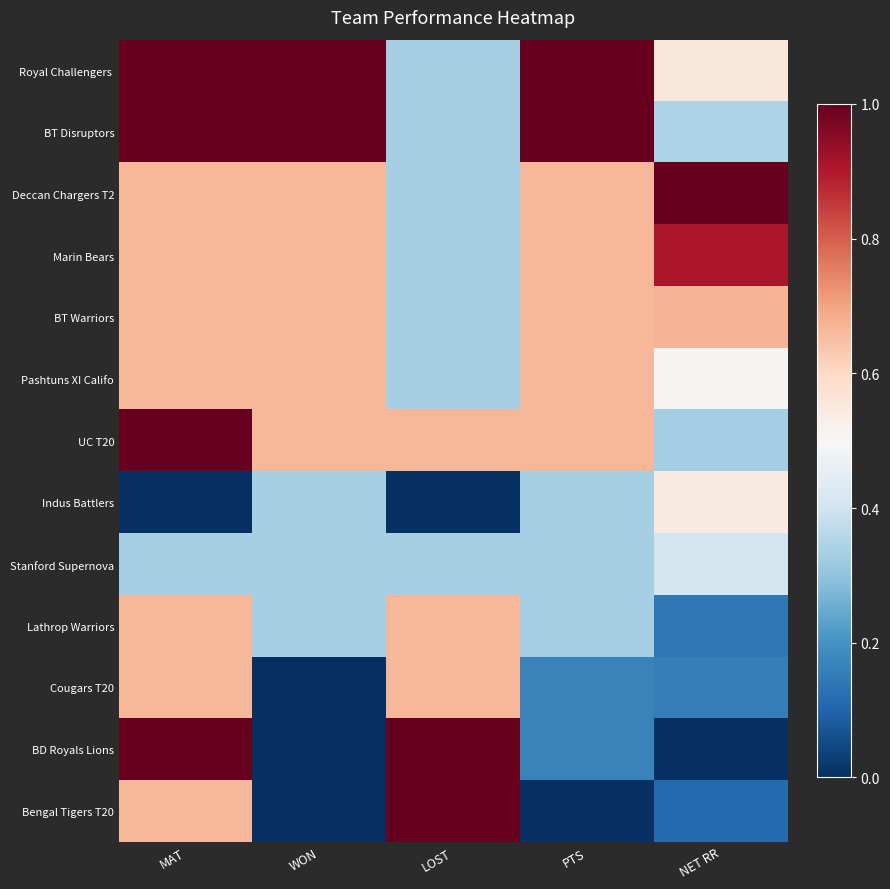

Which label corresponds to the largest value in the chart?

MAT